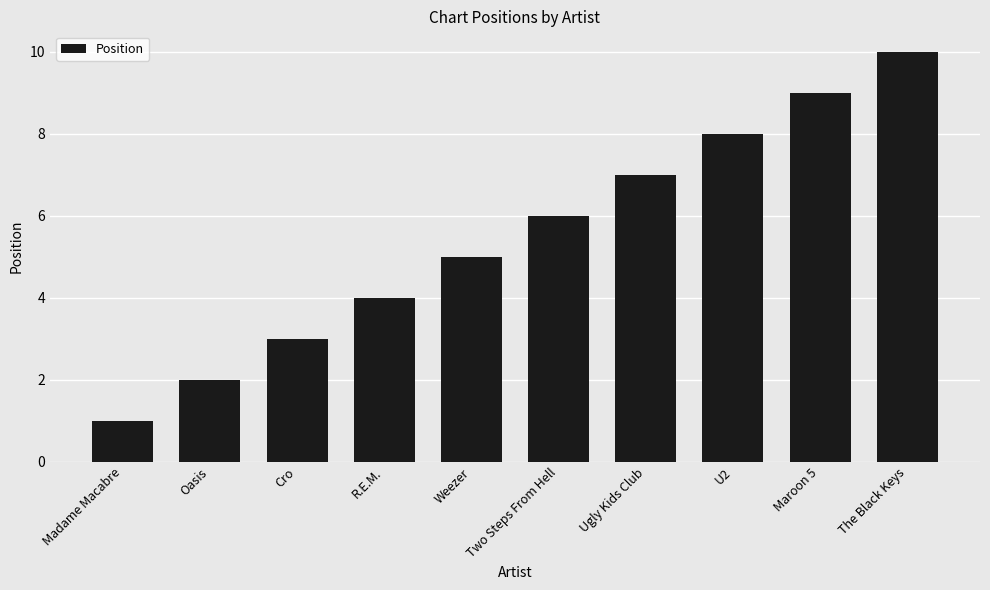

What is the change in value from Weezer to Maroon 5?

+4